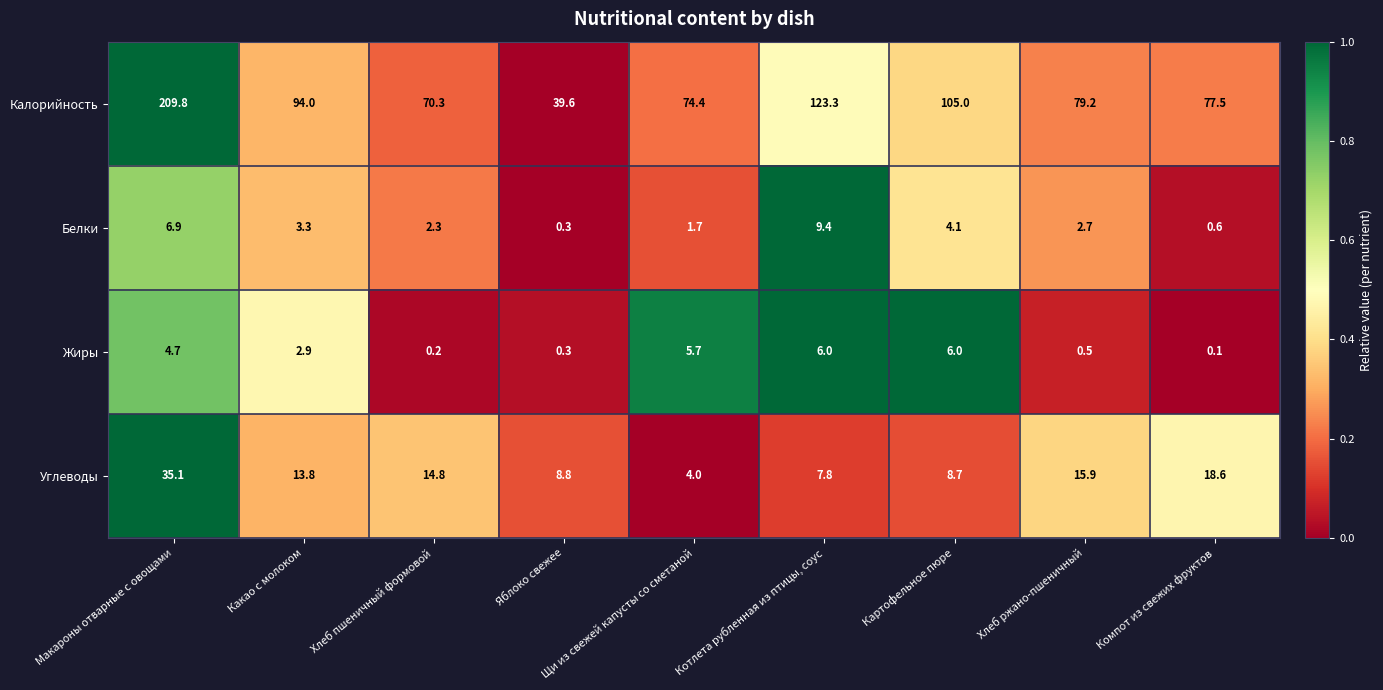

What is the difference between the maximum and minimum values in the Белки series?

9.1